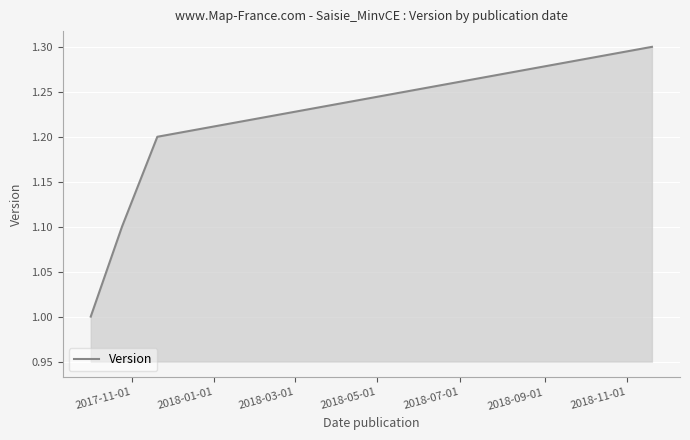

What is the smallest value displayed?

1.0